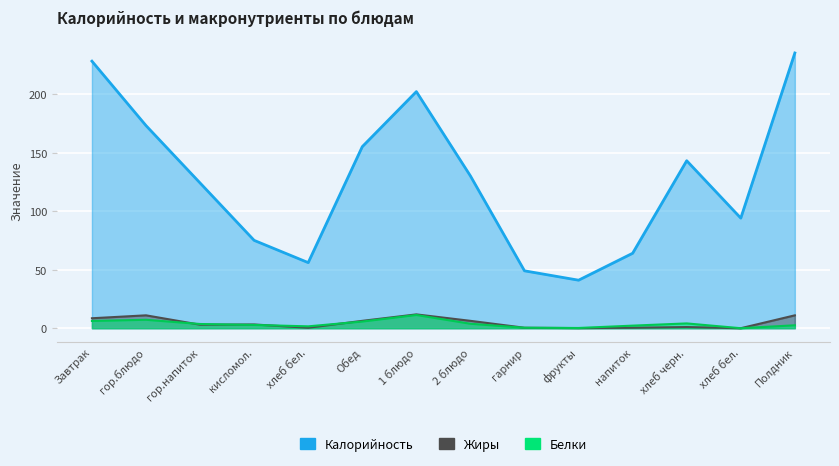

Between хлеб черн. and фрукты, which is larger?

хлеб черн.